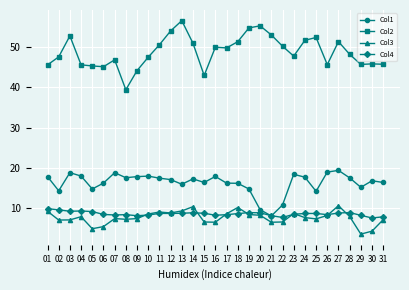

What is the average value of the Col2 series?

48.8